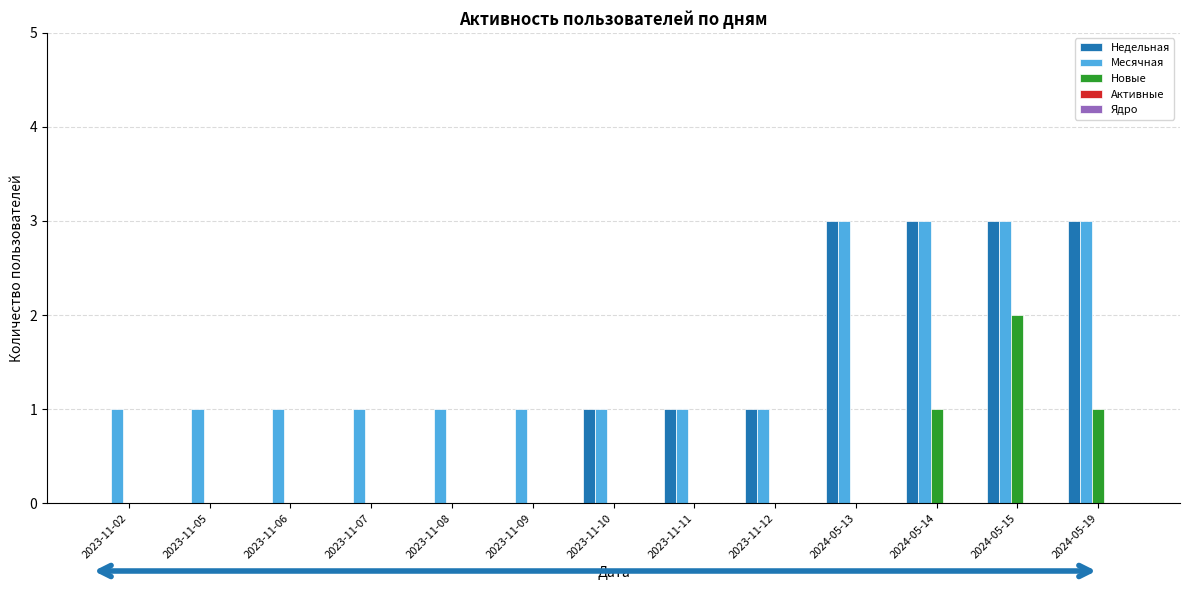

The value of Месячная at 2023-11-08 is 2. True or false?

False